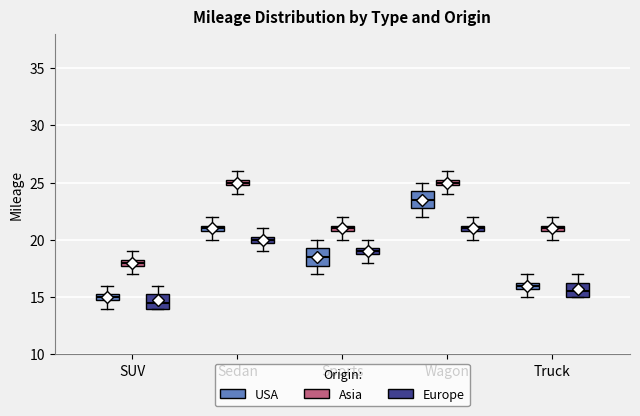

Which box has the lowest median line?

SUV (Europe)